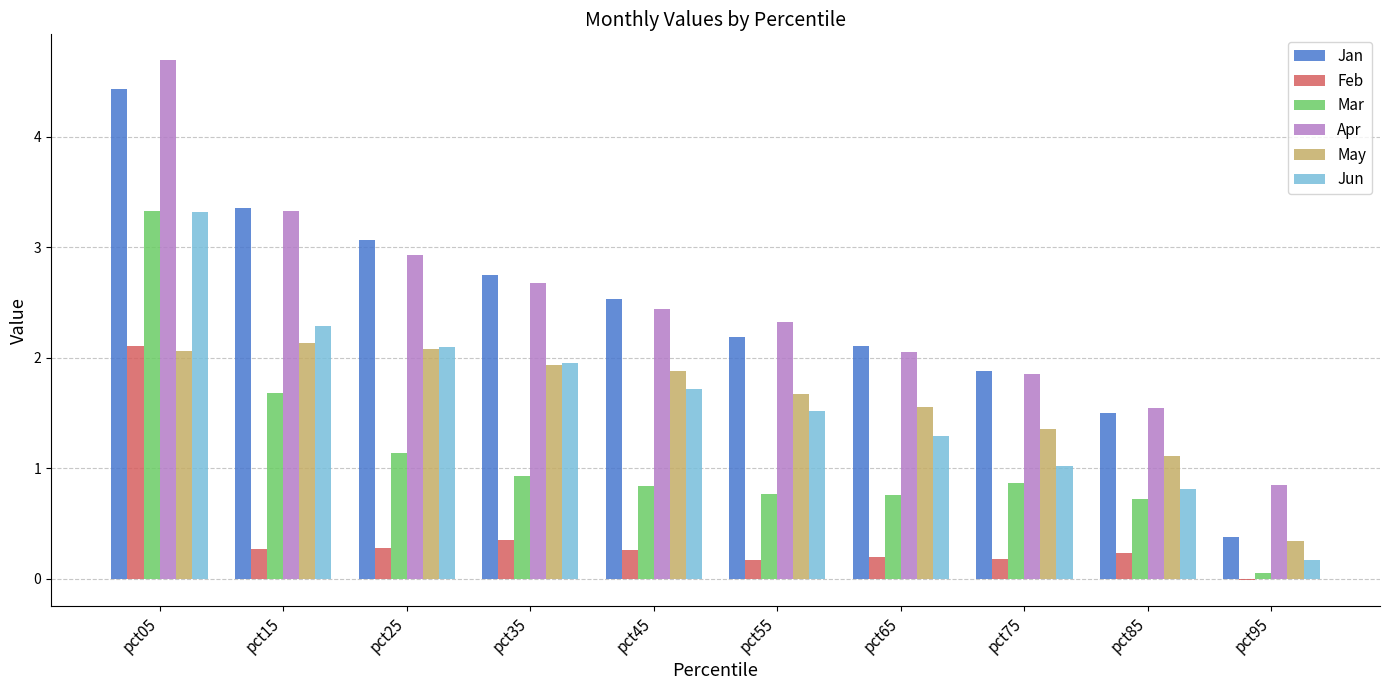

What is the average value of the May series?

1.6